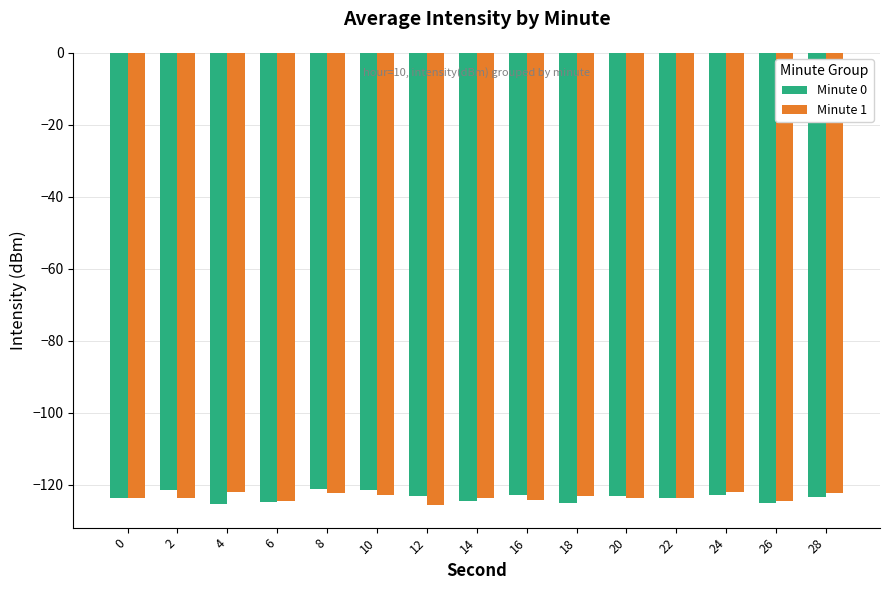

What is the total value across all series at 0?

-247.4